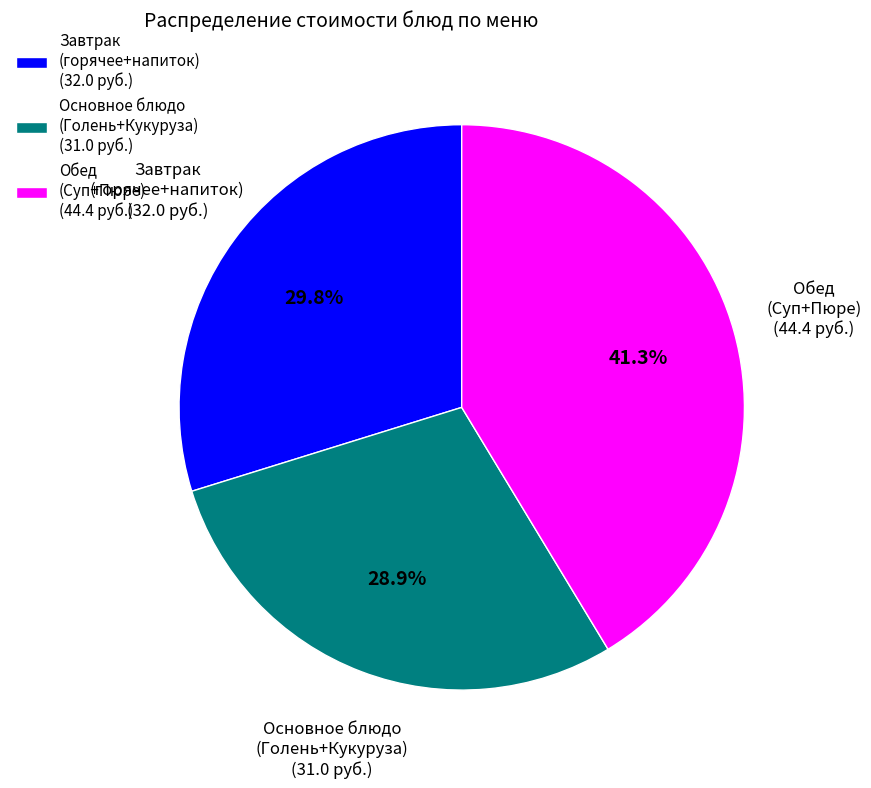

Rank the categories by value from lowest to highest.

Основное блюдо (Голень+Кукуруза) (31.0 руб.), Завтрак (горячее+напиток) (32.0 руб.), Обед (Суп+Пюре) (44.4 руб.)